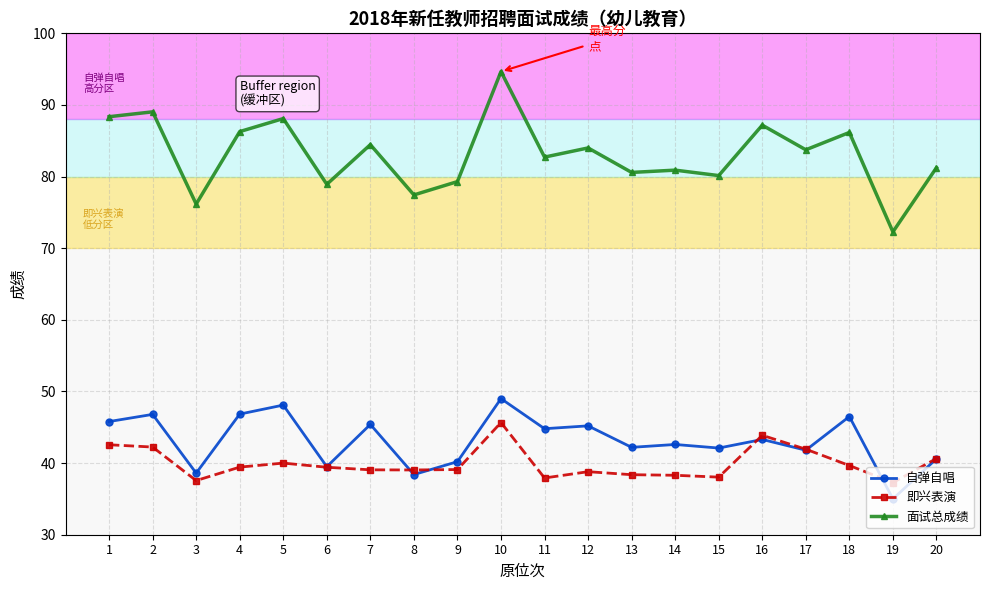

The 面试总成绩 series shows 118.8 at 1. True or false?

False